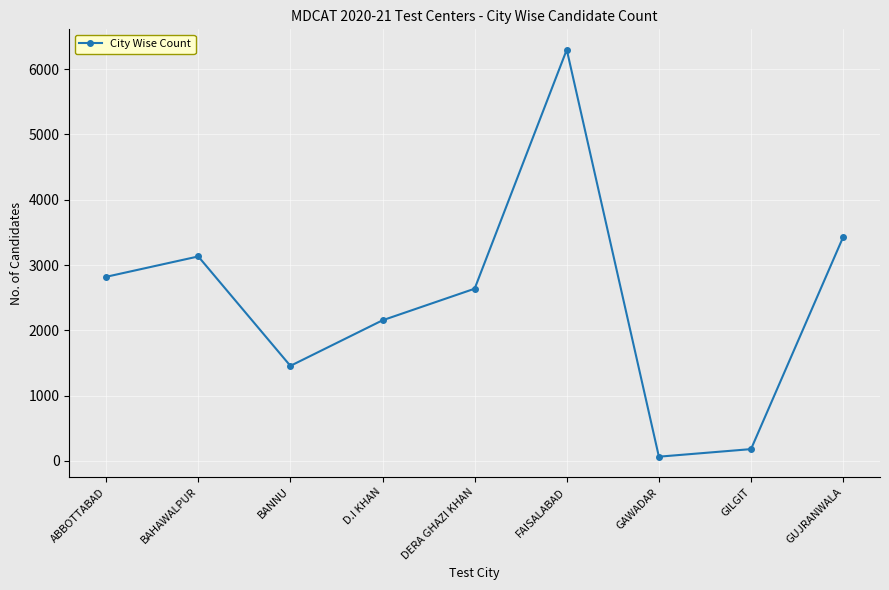

The value at DERA GHAZI KHAN is 4185. True or false?

False